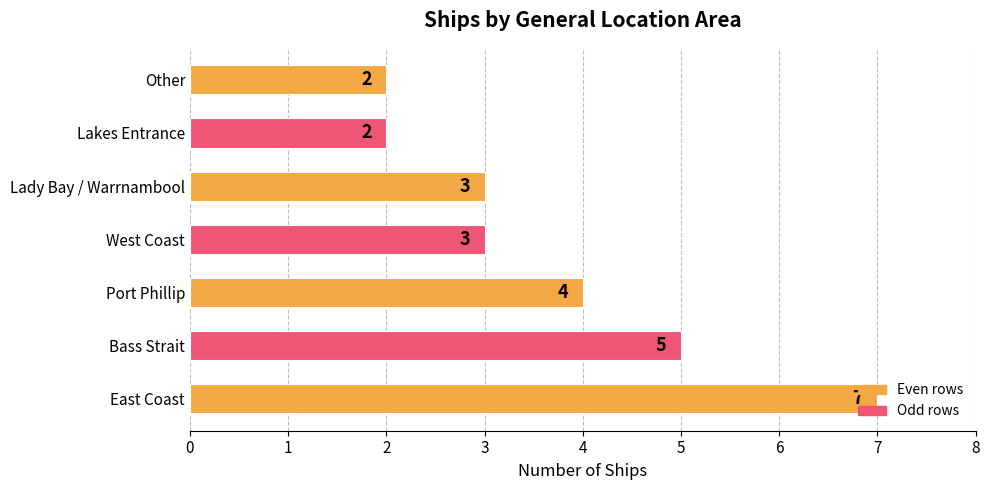

What is the maximum value shown in the chart?

7